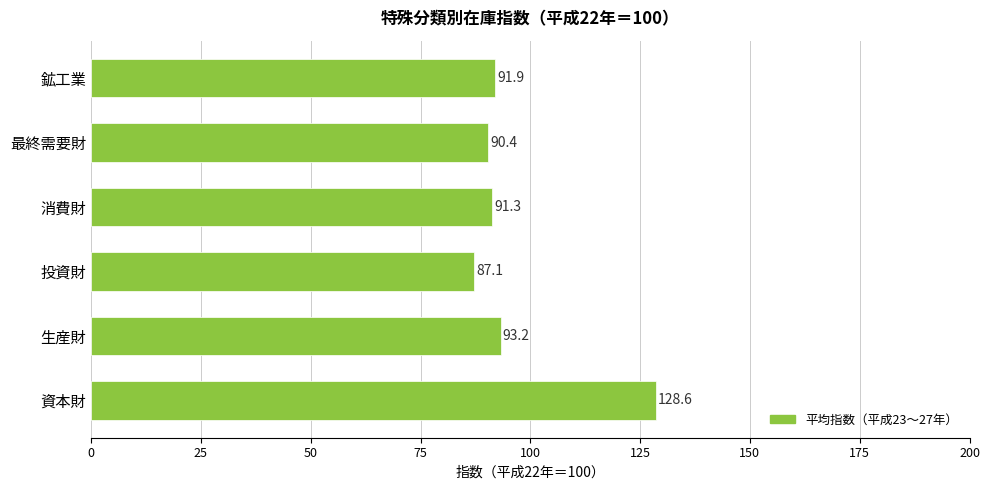

What is the difference between the second highest and minimum values?

6.1